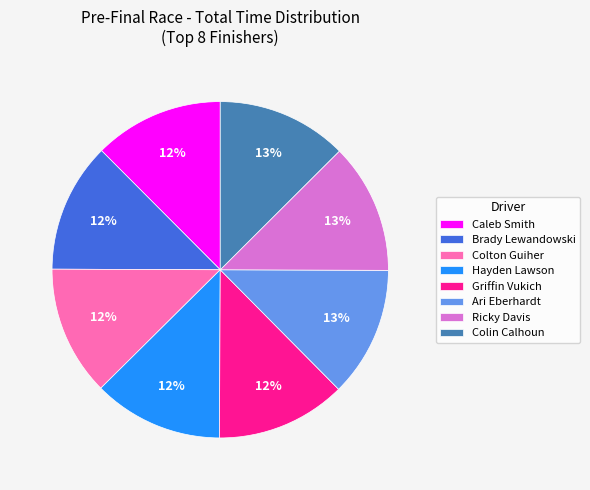

To the nearest percent, what is the average slice percentage?

12%